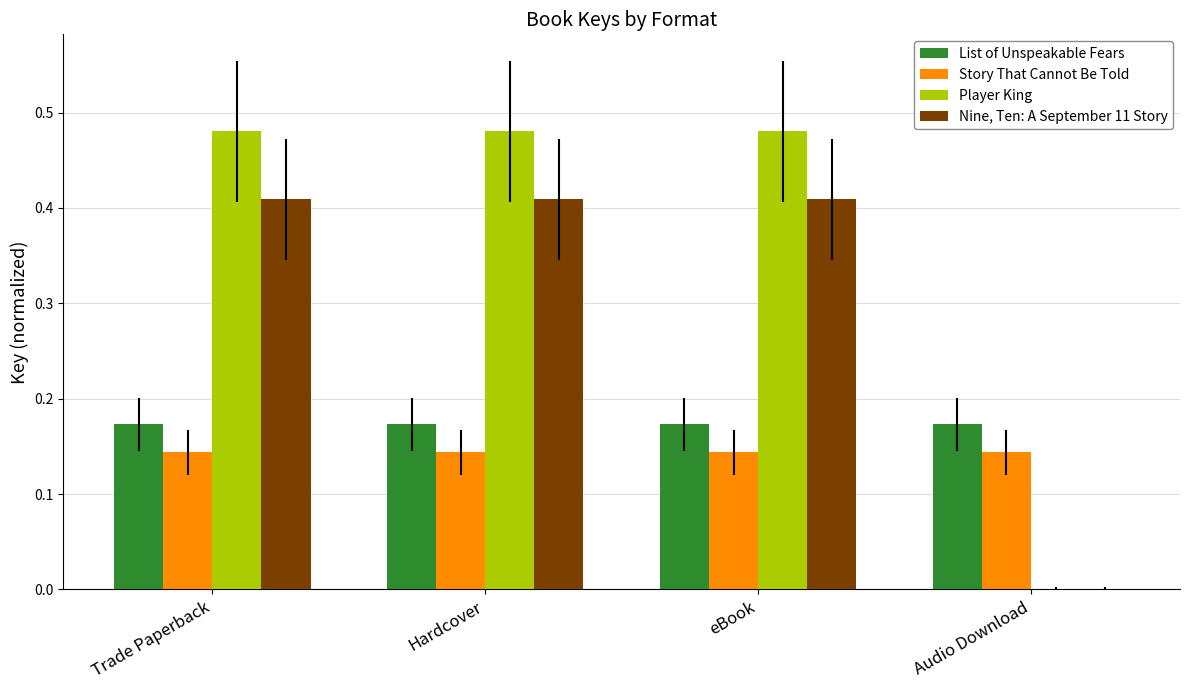

How many values in the Player King series exceed 0?

3